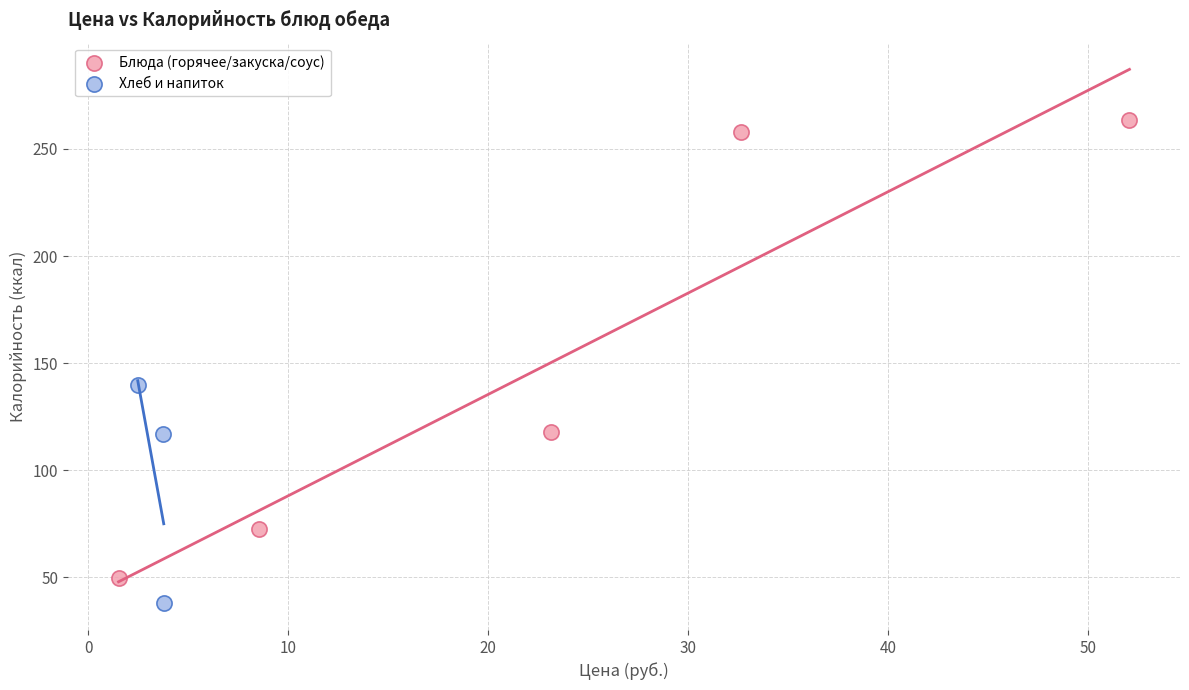

Which series has the widest spread of Y values?

Блюда (горячее/закуска/соус)